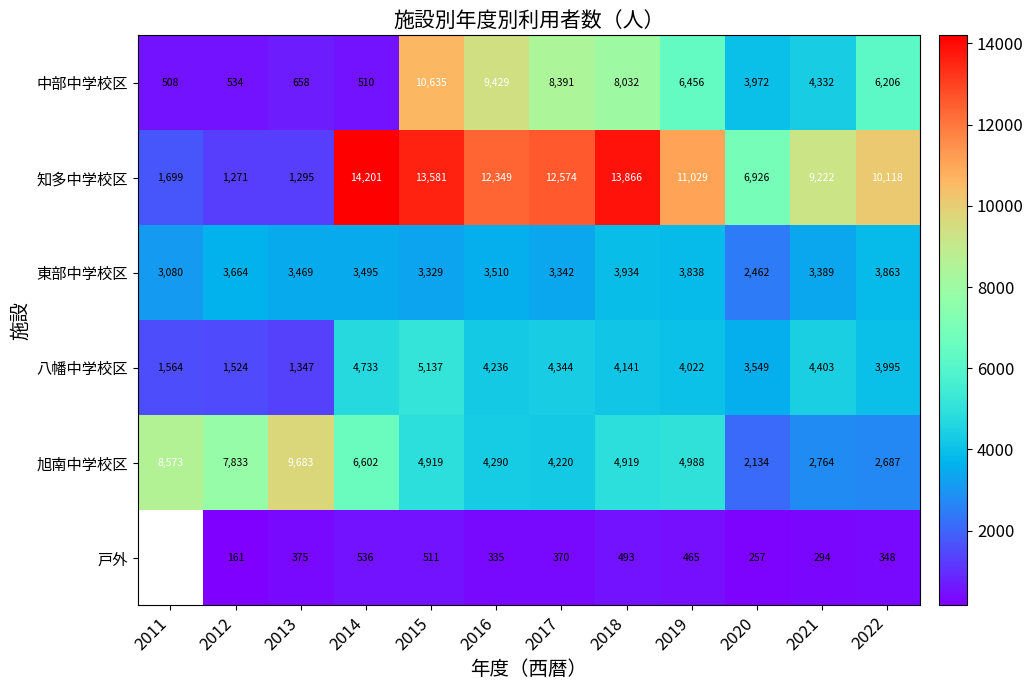

Between 2015 and 2020, which series saw the biggest shift?

中部中学校区